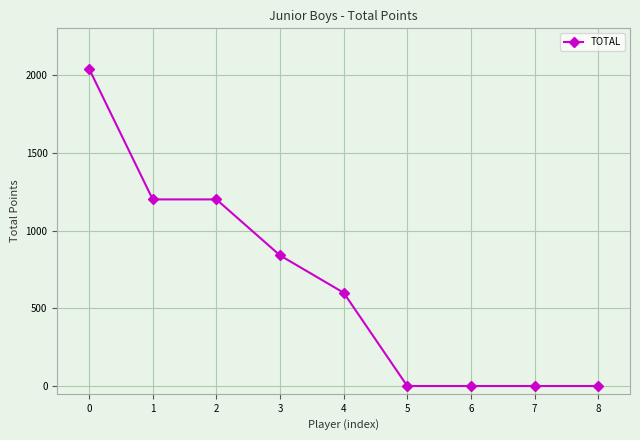

The value at 6 is -1253. True or false?

False